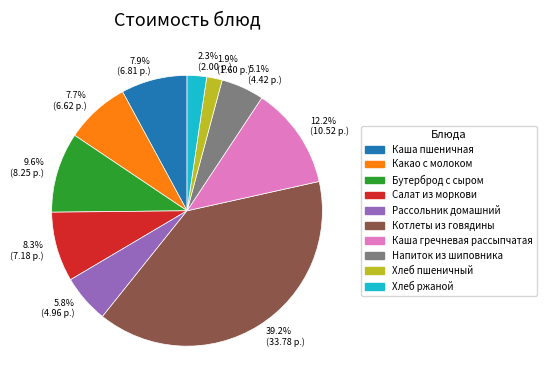

To the nearest percent, what portion does Хлеб пшеничный represent?

2%